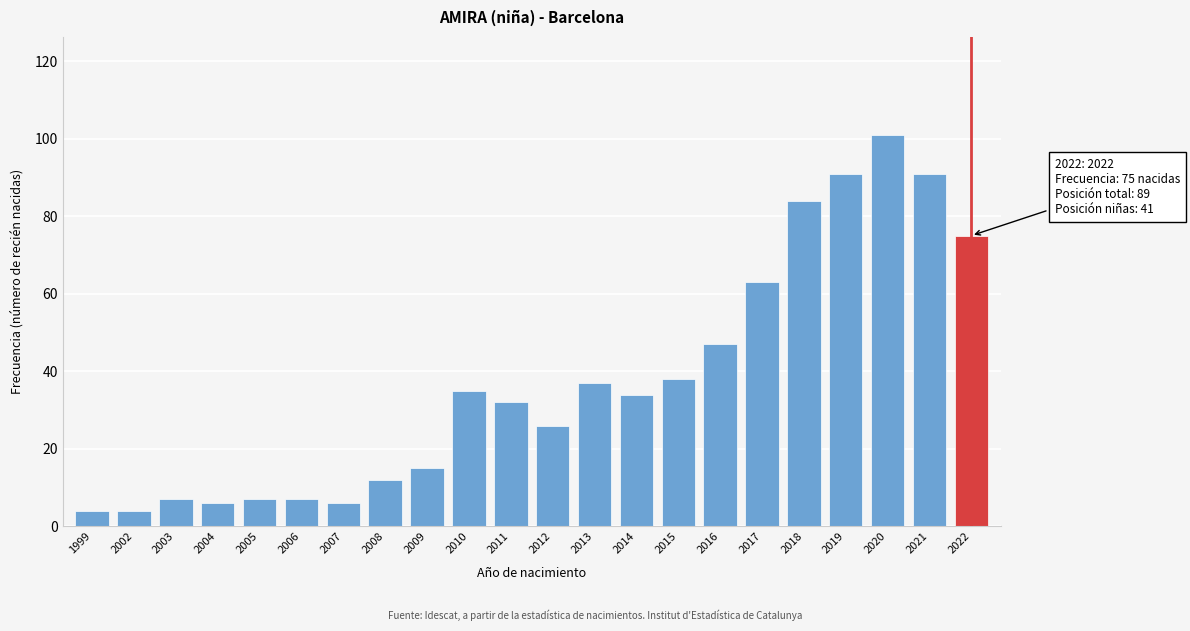

Reading right to left, what are all the values shown in this chart?

75	91	101	91	84	63	47	38	34	37	26	32	35	15	12	6	7	7	6	7	4	4